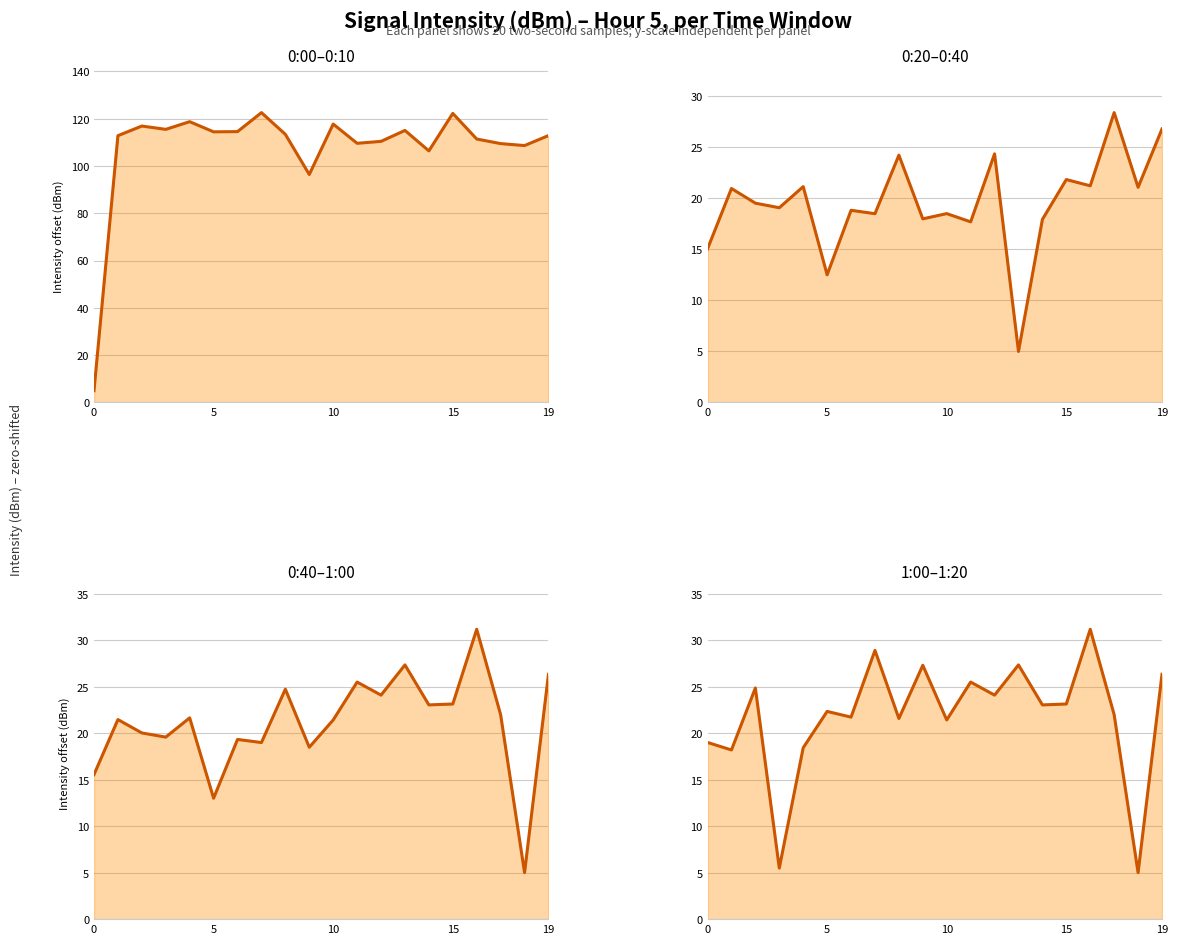

True or false: 1:00–1:10 has more than 2 points higher than both neighbors.

True